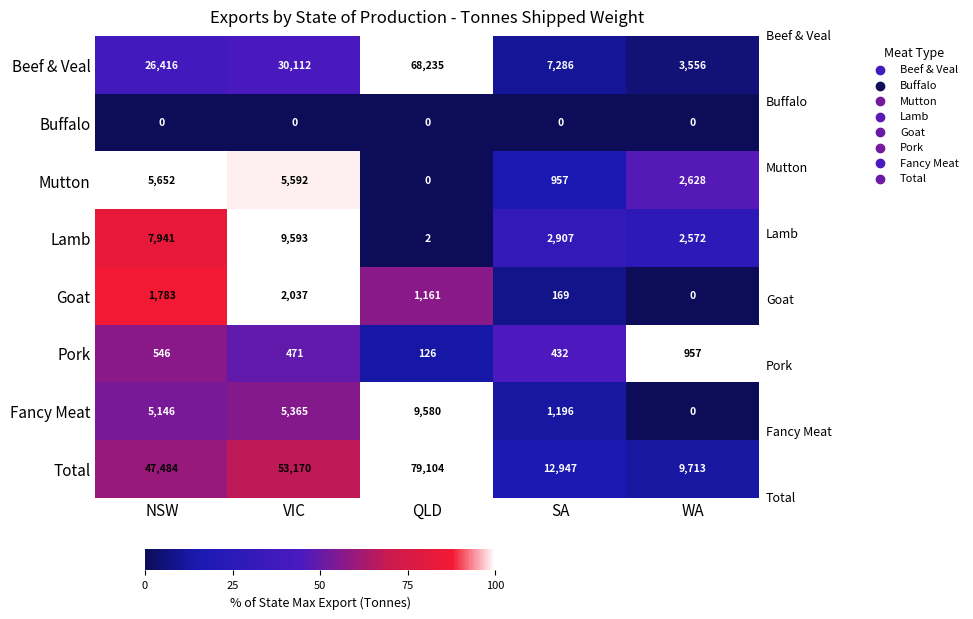

At which category is the sum across all series the highest?

QLD